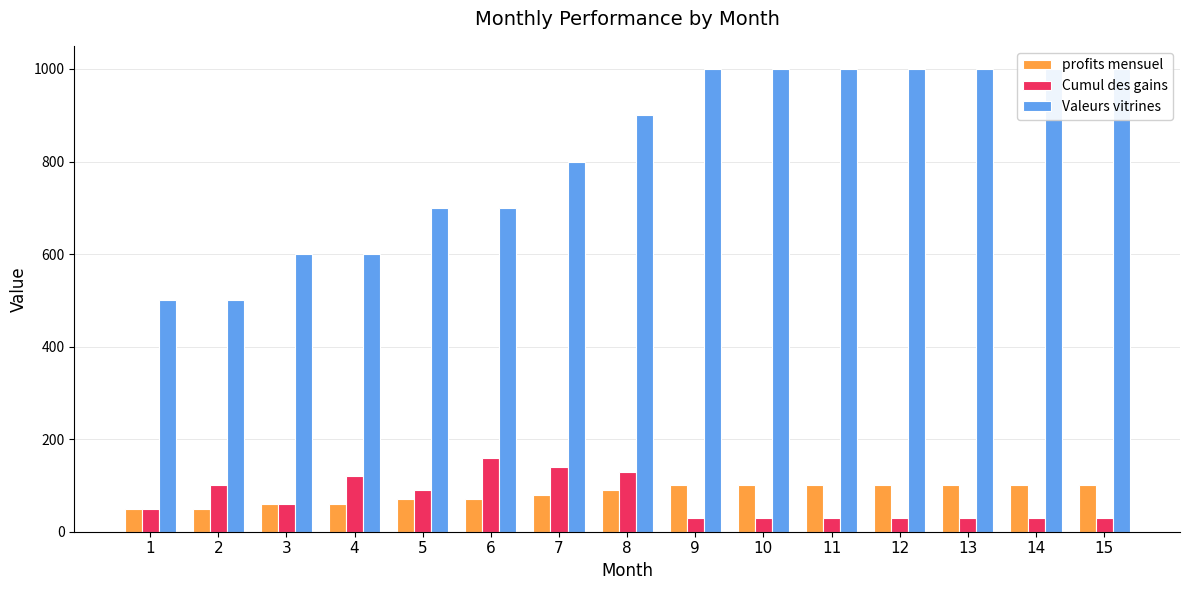

How many categories are shown in the chart?

15